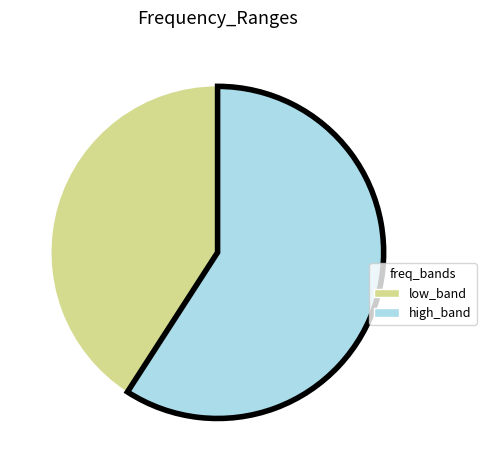

Is there a majority slice in this chart?

Yes